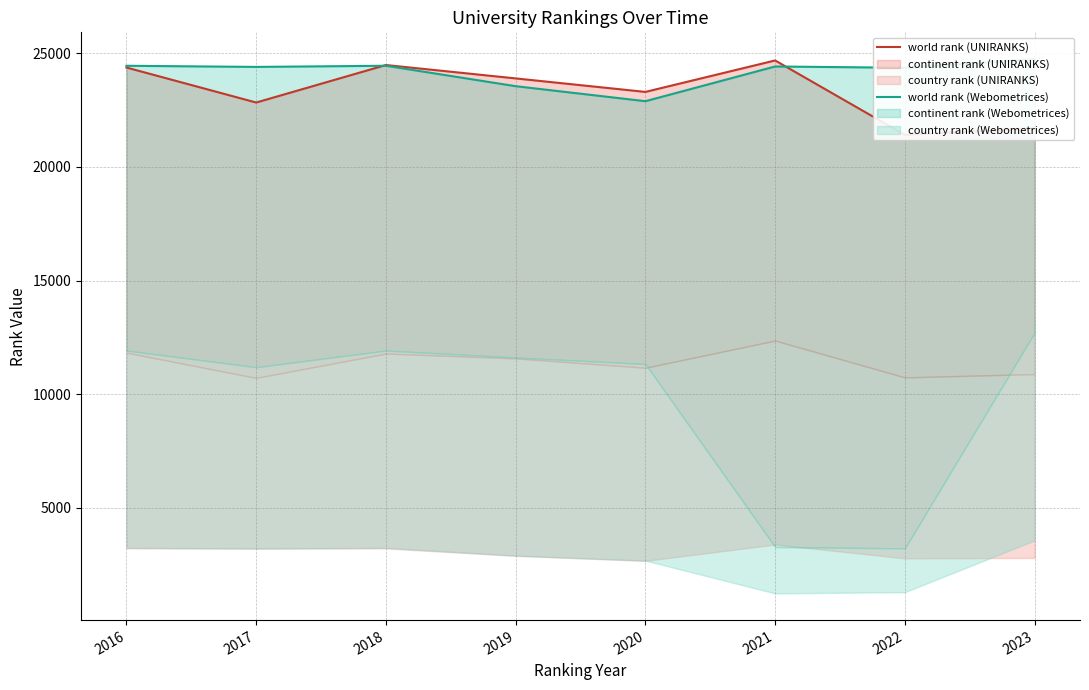

The world rank (UNIRANKS) series shows 23897 at 2019. True or false?

True